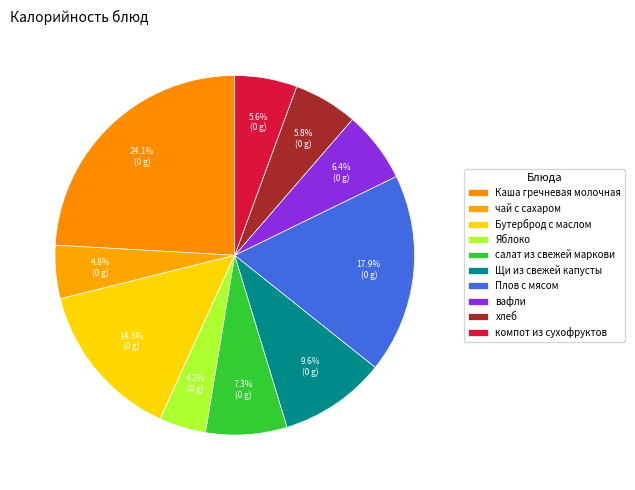

Which slice is the largest?

Каша гречневая молочная